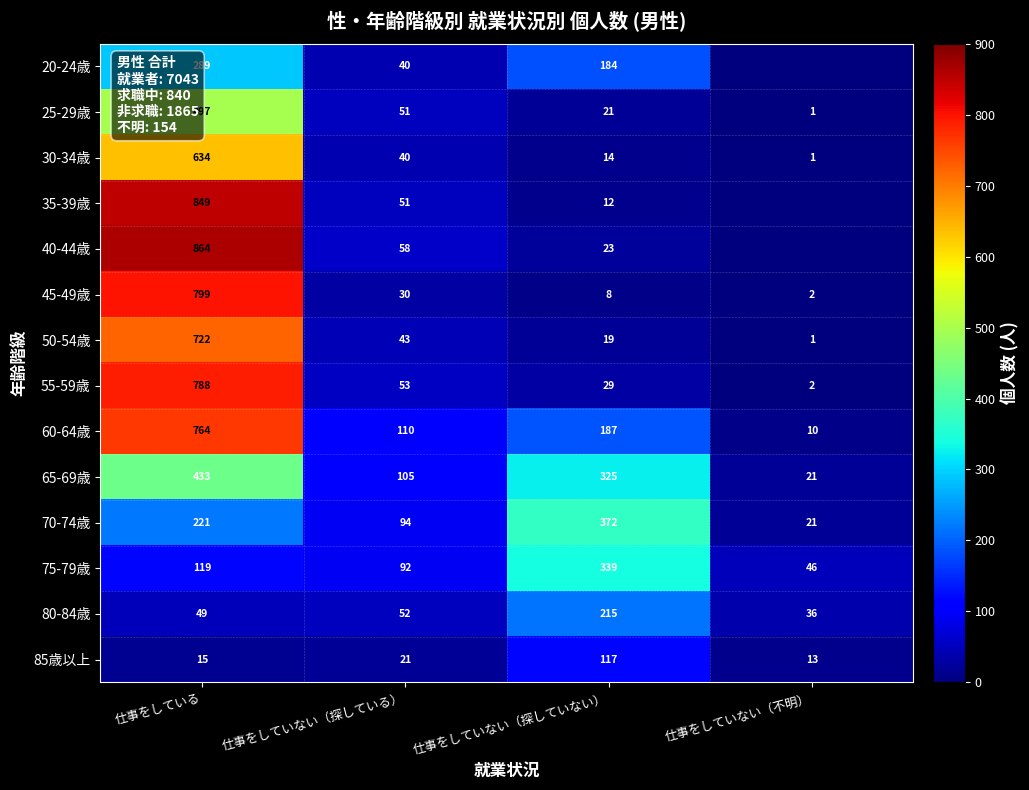

Rank the series at 仕事をしていない（探していない） from highest to lowest value.

70-74歳, 75-79歳, 65-69歳, 80-84歳, 60-64歳, 20-24歳, 85歳以上, 55-59歳, 40-44歳, 25-29歳, 50-54歳, 30-34歳, 35-39歳, 45-49歳